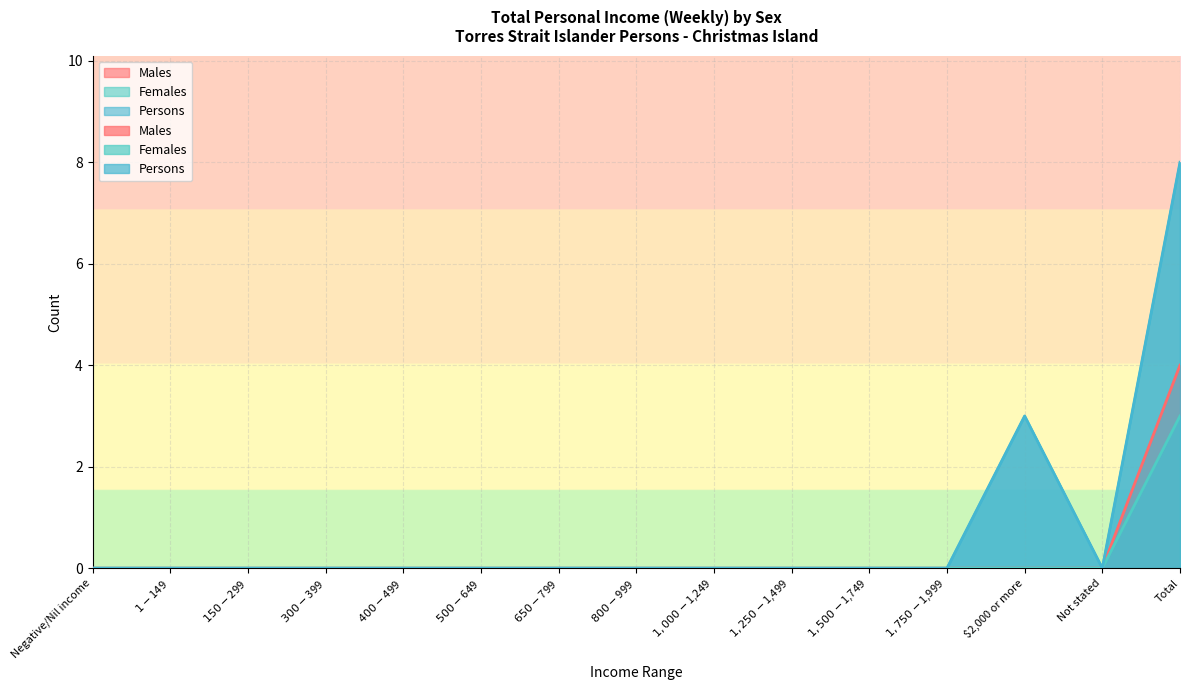

Reading left to right, list all the values displayed in this chart.

Males: Negative/Nil income=0	$1-$149=0	$150-$299=0	$300-$399=0	$400-$499=0	$500-$649=0	$650-$799=0	$800-$999=0	$1,000-$1,249=0	$1,250-$1,499=0	$1,500-$1,749=0	$1,750-$1,999=0	$2,000 or more=0	Not stated=0	Total=4
Females: Negative/Nil income=0	$1-$149=0	$150-$299=0	$300-$399=0	$400-$499=0	$500-$649=0	$650-$799=0	$800-$999=0	$1,000-$1,249=0	$1,250-$1,499=0	$1,500-$1,749=0	$1,750-$1,999=0	$2,000 or more=0	Not stated=0	Total=3
Persons: Negative/Nil income=0	$1-$149=0	$150-$299=0	$300-$399=0	$400-$499=0	$500-$649=0	$650-$799=0	$800-$999=0	$1,000-$1,249=0	$1,250-$1,499=0	$1,500-$1,749=0	$1,750-$1,999=0	$2,000 or more=3	Not stated=0	Total=8